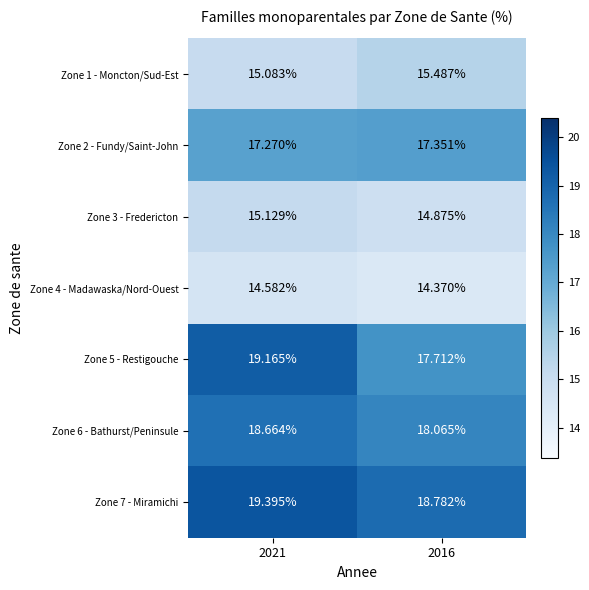

Is the value of Zone 1 - Moncton/Sud-Est at 2021 greater than the value of Zone 2 - Fundy/Saint-John at 2016?

No